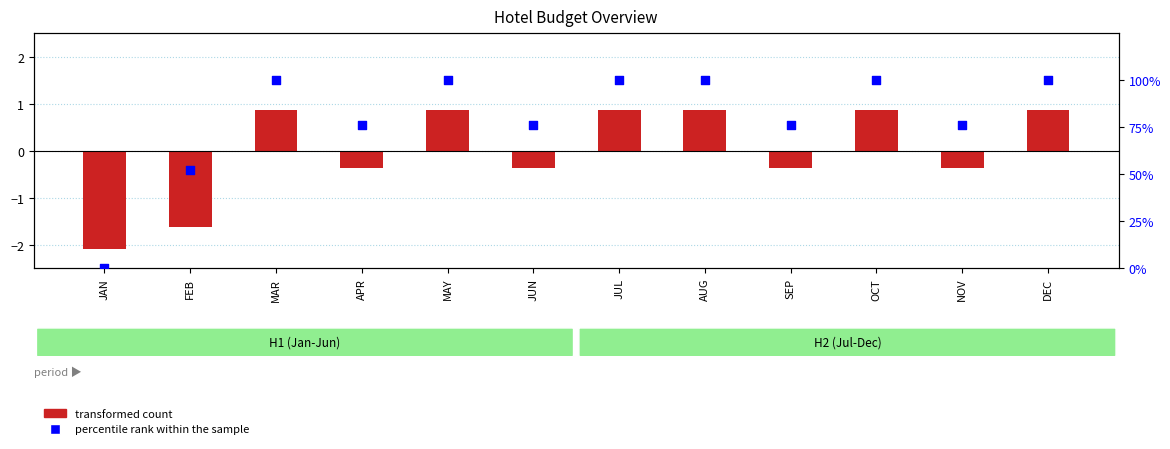

Which series has the widest spread of Y values?

percentile rank within the sample